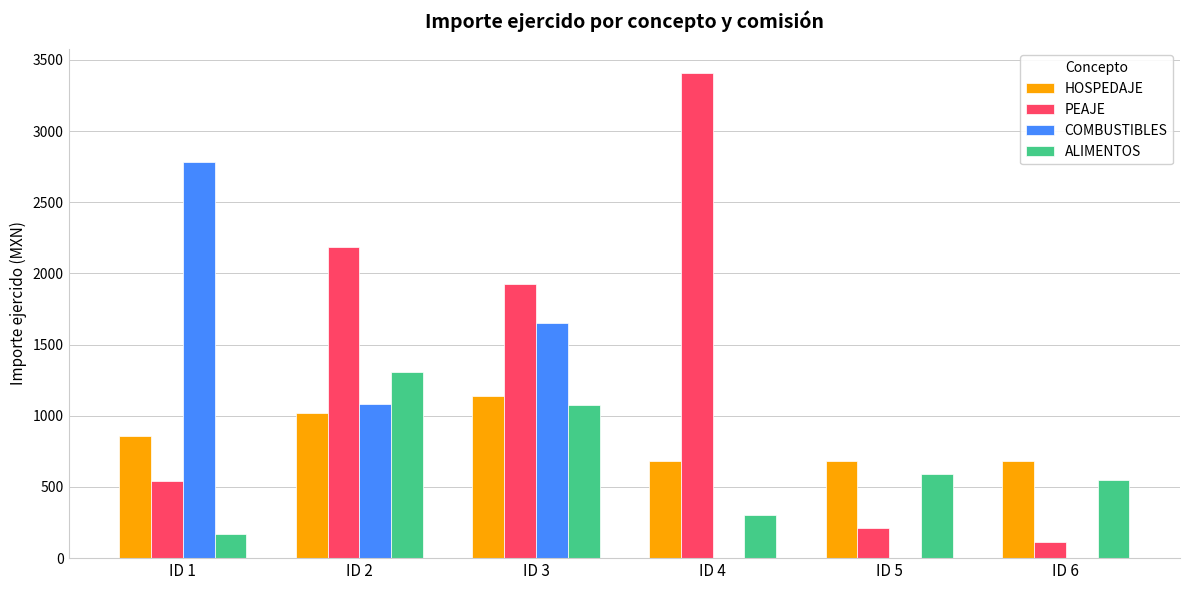

What is the sum of all ALIMENTOS values?

3994.3